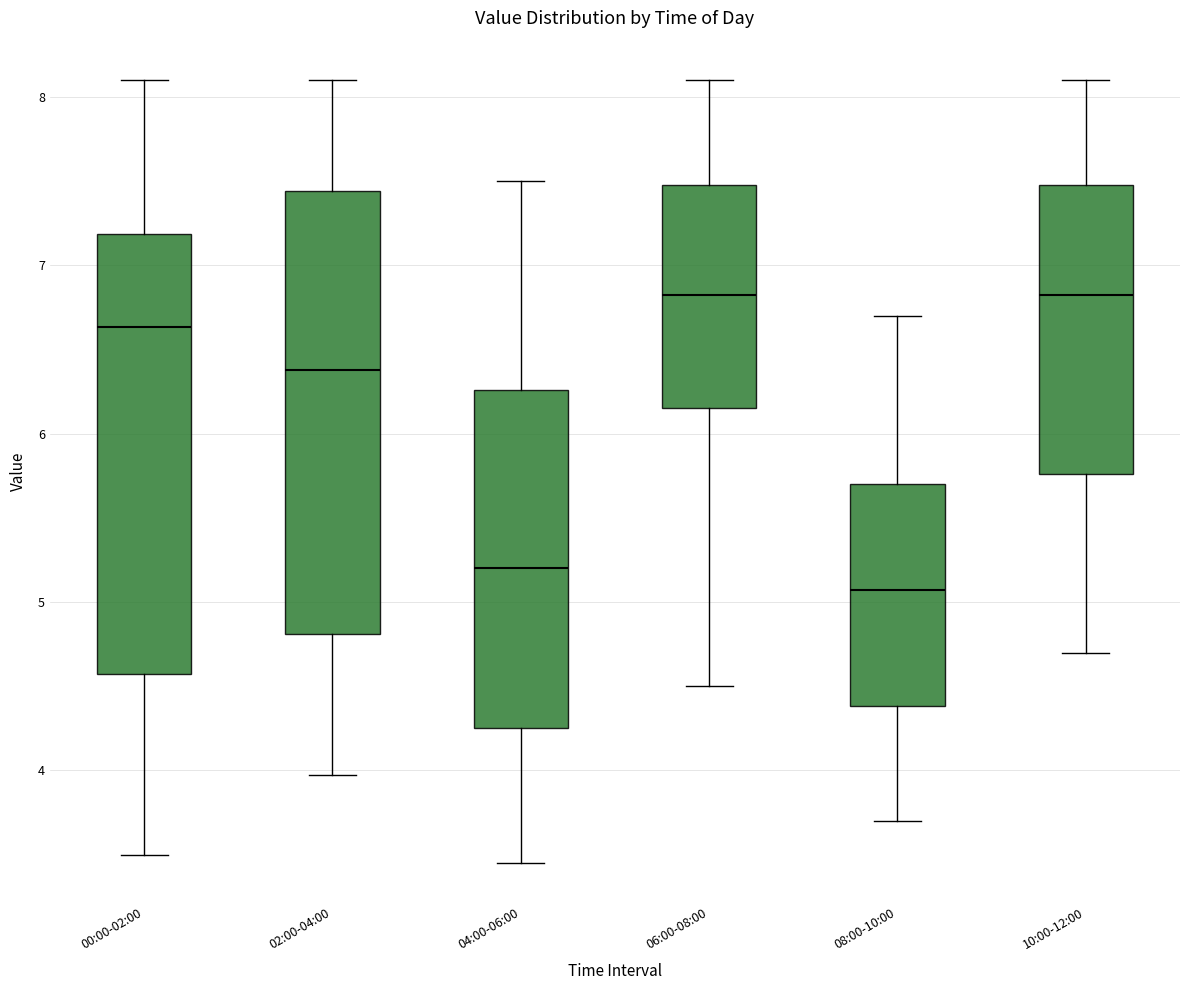

Reading left to right, read every box against the y-axis: the position of its median line, the range the box covers, and the ends of its whiskers. The values are not printed on the chart, so give them approximately, as read against the axis.

00:00-02:00: median 6.6, box 4.6 to 7.2, whiskers 3.5 to 8.1
02:00-04:00: median 6.4, box 4.8 to 7.4, whiskers 4.0 to 8.1
04:00-06:00: median 5.2, box 4.3 to 6.3, whiskers 3.5 to 7.5
06:00-08:00: median 6.8, box 6.2 to 7.5, whiskers 4.5 to 8.1
08:00-10:00: median 5.1, box 4.4 to 5.7, whiskers 3.7 to 6.7
10:00-12:00: median 6.8, box 5.8 to 7.5, whiskers 4.7 to 8.1